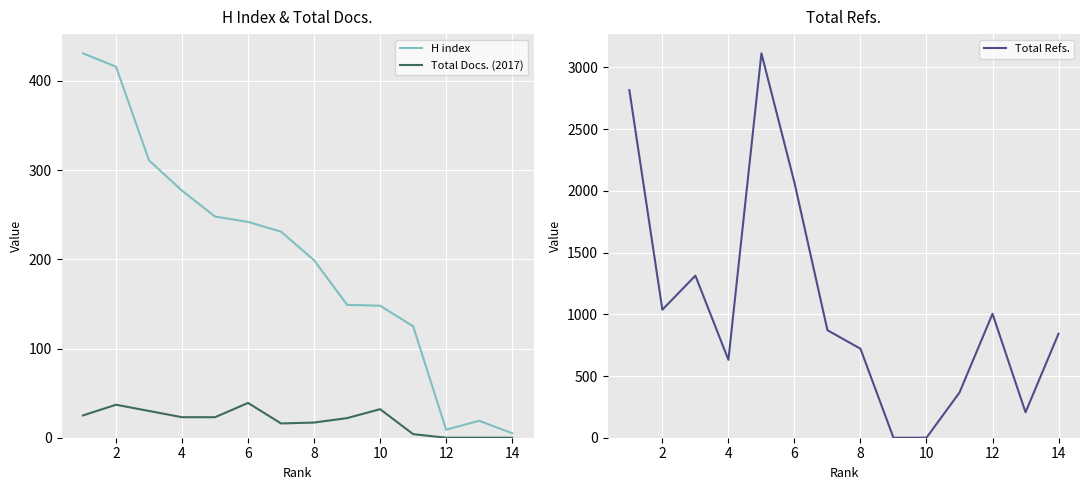

True or false: Total Docs. (2017) has a value of 39 at 6.

True